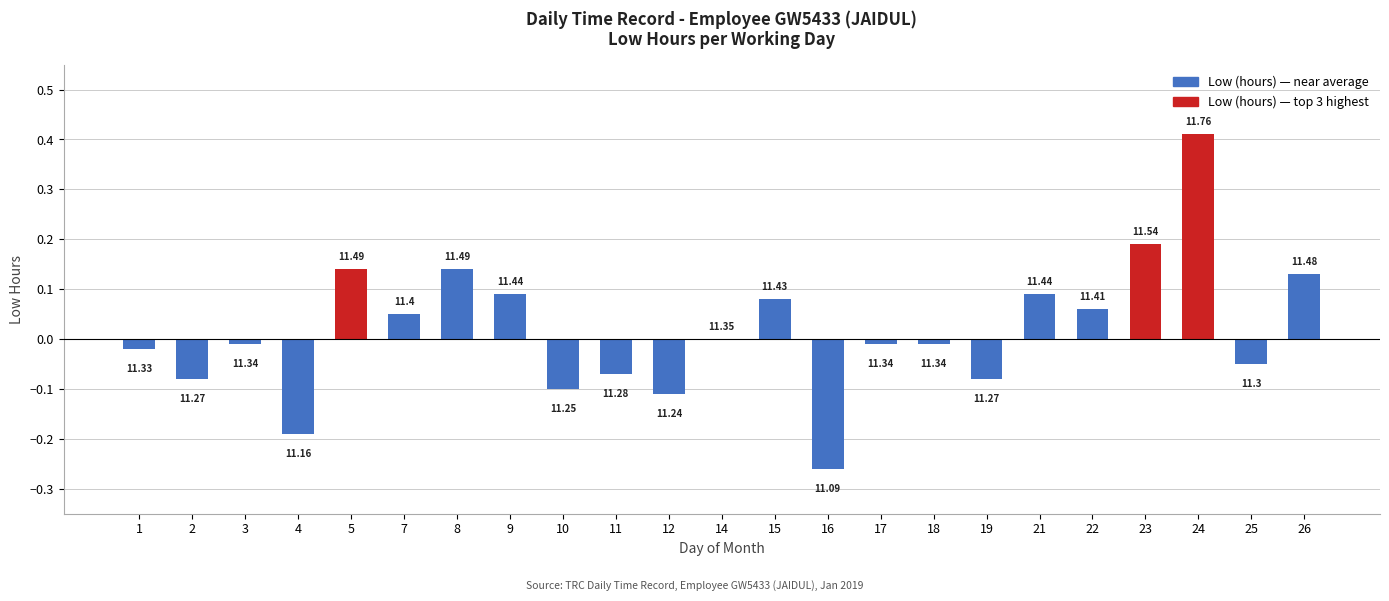

Are the bars horizontal?

No